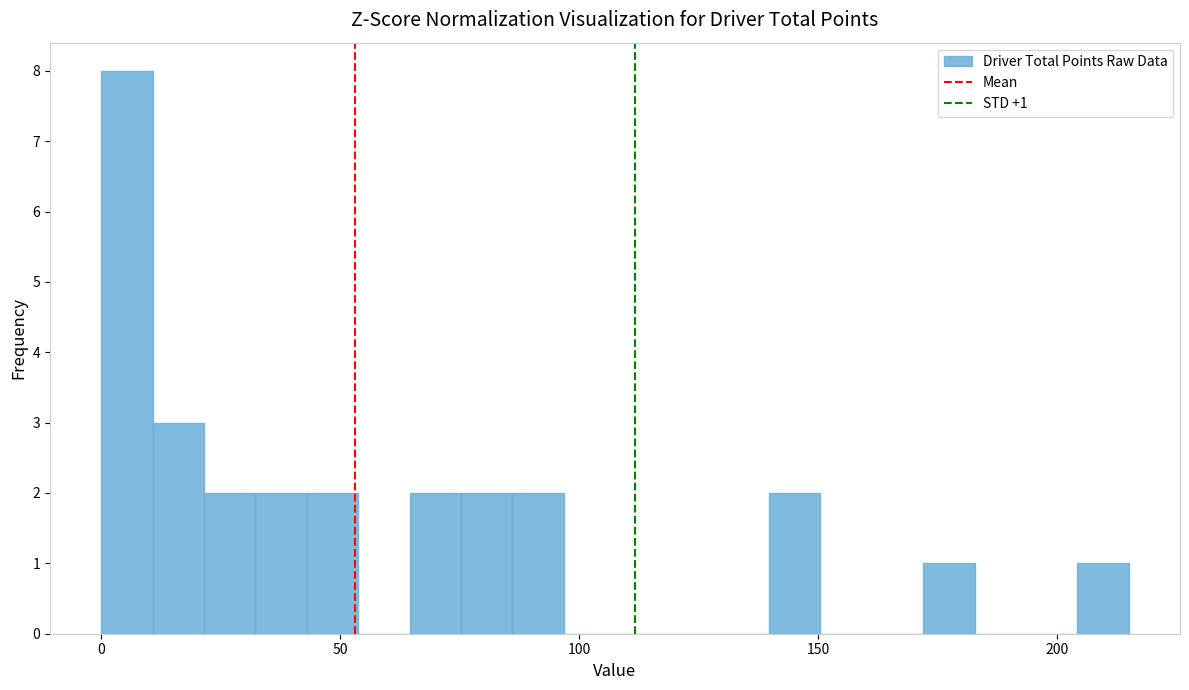

Around what value on the x-axis is the tallest bar? Give the approximate position of its centre, as read against the axis.

5